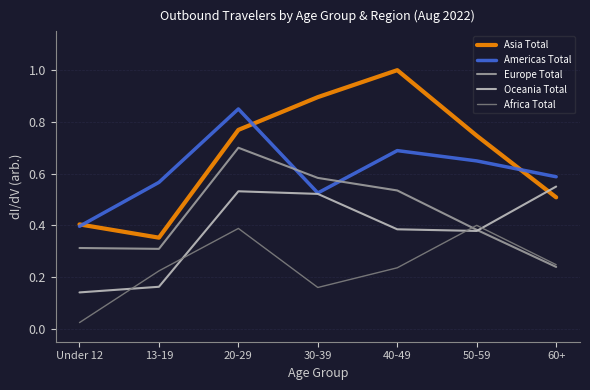

Between Under 12 and 40-49, which series saw the biggest shift?

Asia Total